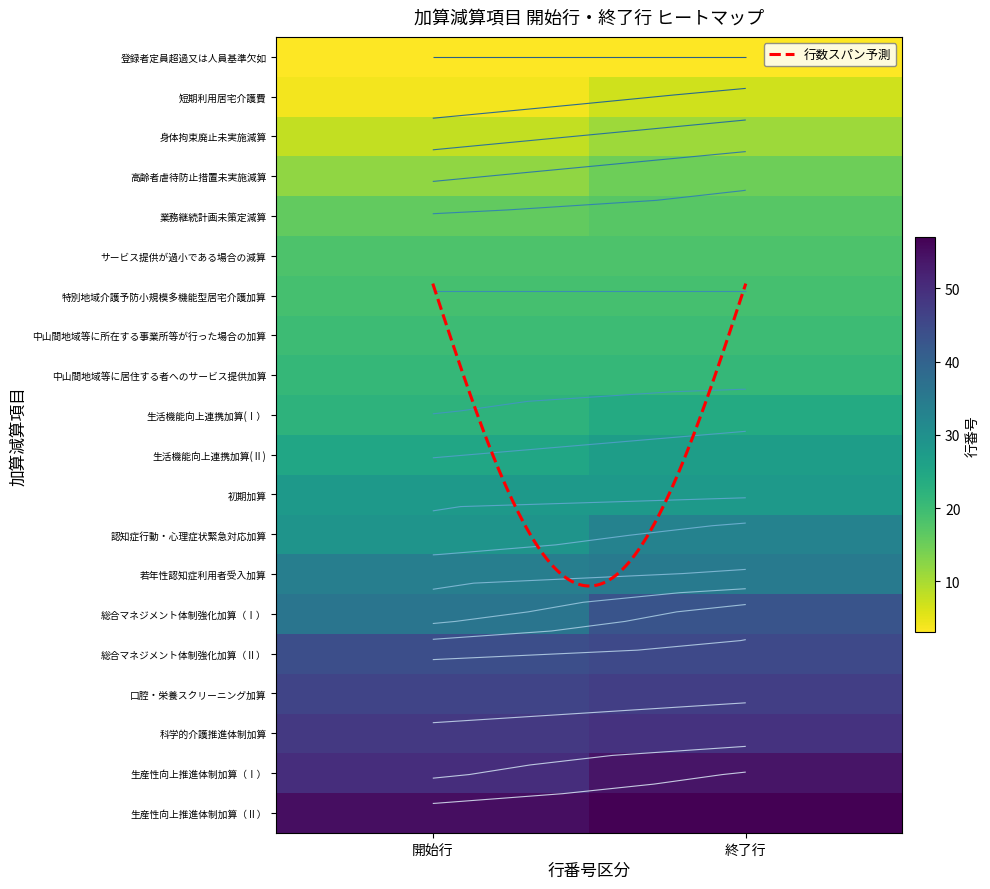

Rank the series by their maximum value, from highest to lowest.

生産性向上推進体制加算（Ⅱ）, 生産性向上推進体制加算（Ⅰ）, 科学的介護推進体制加算, 口腔・栄養スクリーニング加算, 総合マネジメント体制強化加算（Ⅱ）, 総合マネジメント体制強化加算（Ⅰ）, 若年性認知症利用者受入加算, 認知症行動・心理症状緊急対応加算, 初期加算, 生活機能向上連携加算(Ⅱ), 生活機能向上連携加算(Ⅰ）, 中山間地域等に居住する者へのサービス提供加算, 中山間地域等に所在する事業所等が行った場合の加算, 特別地域介護予防小規模多機能型居宅介護加算, サービス提供が過小である場合の減算, 業務継続計画未策定減算, 高齢者虐待防止措置未実施減算, 身体拘束廃止未実施減算, 短期利用居宅介護費, 登録者定員超過又は人員基準欠如